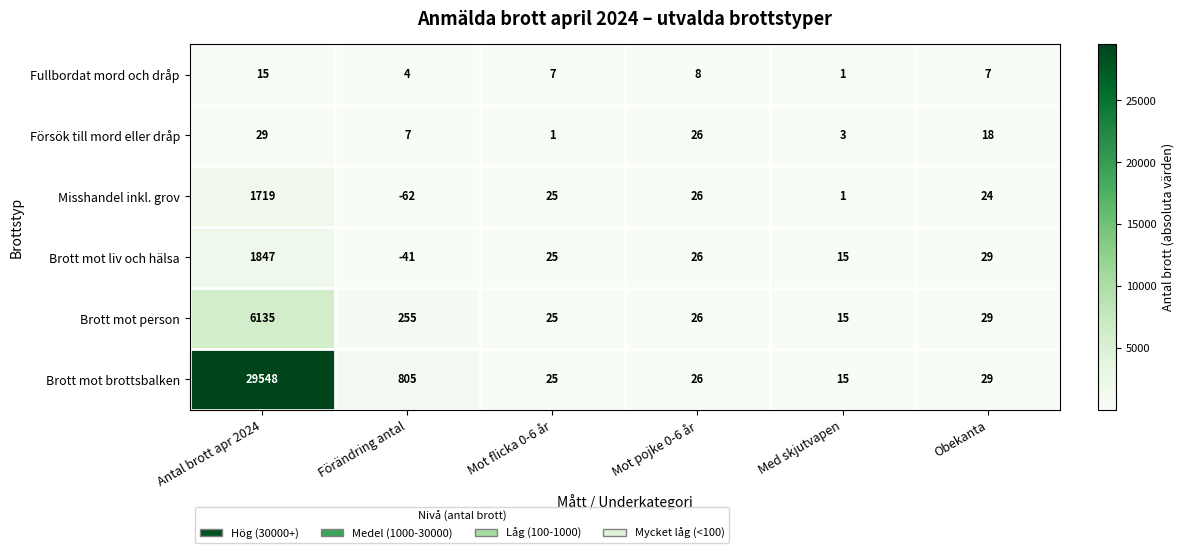

What is the difference between the Brott mot brottsbalken values at Mot pojke 0-6 år and Antal brott apr 2024?

29522